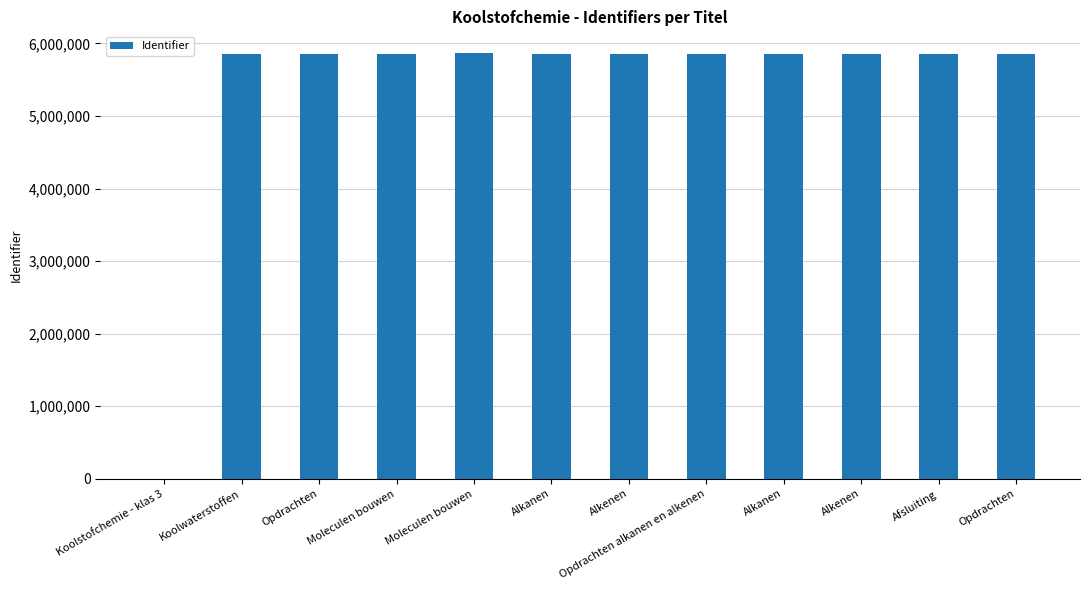

Are the bars horizontal?

No